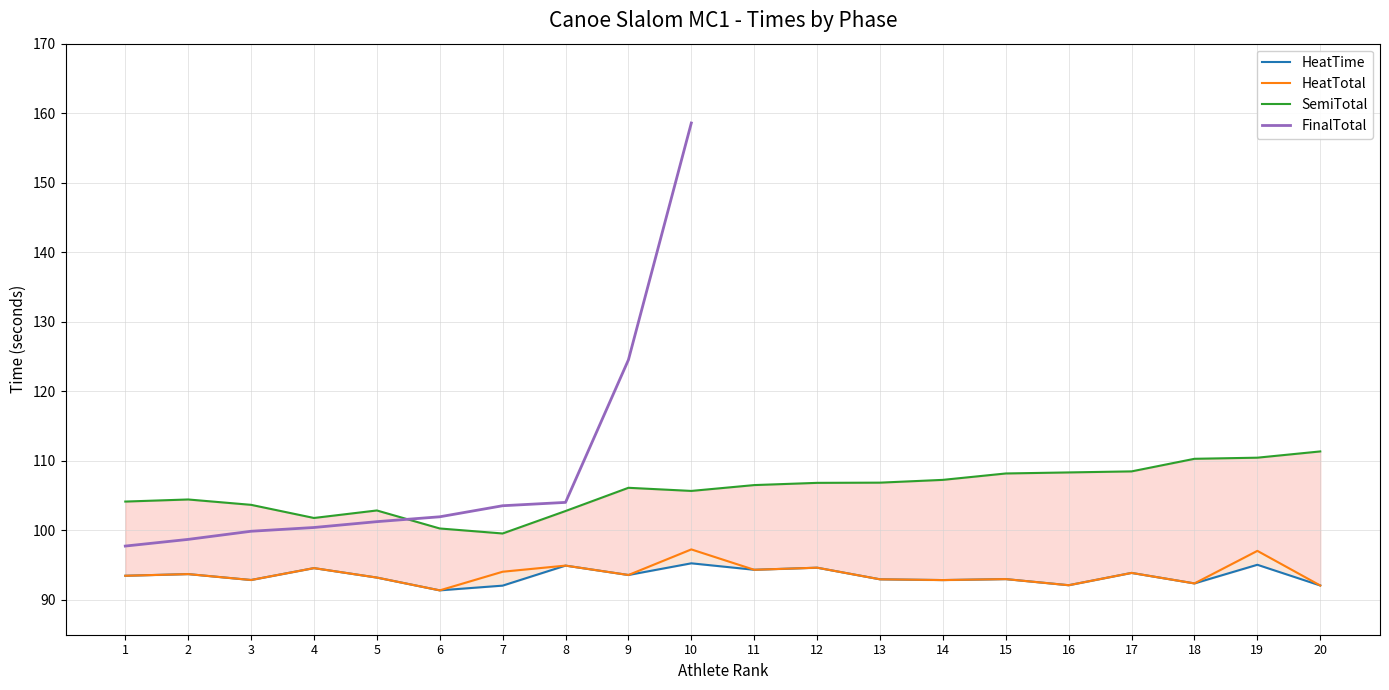

What is the difference between the highest and lowest values at 5?

9.7